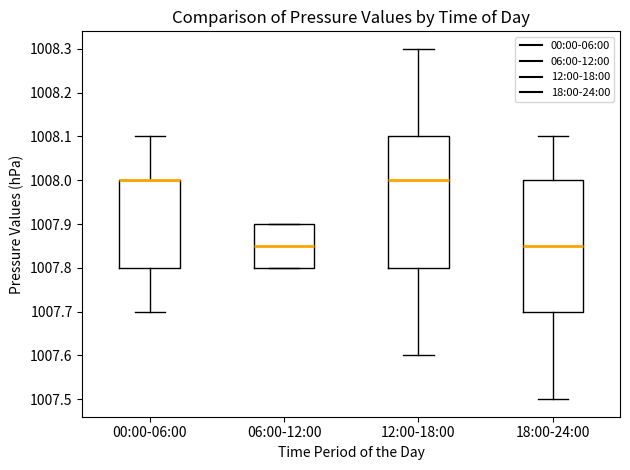

Reading left to right, transcribe this box plot: for each box, give where its median line is, the range the box spans, and where its two whiskers end, as read against the y-axis. The values are not printed on the chart, so give them approximately, as read against the axis.

00:00-06:00: median 1008.00 (drawn on the box's upper edge), box 1007.80 to 1008.00, whiskers 1007.70 to 1008.10
06:00-12:00: median 1007.85, box 1007.80 to 1007.90, whiskers 1007.80 to 1007.90
12:00-18:00: median 1008.00, box 1007.80 to 1008.10, whiskers 1007.60 to 1008.30
18:00-24:00: median 1007.85, box 1007.70 to 1008.00, whiskers 1007.50 to 1008.10